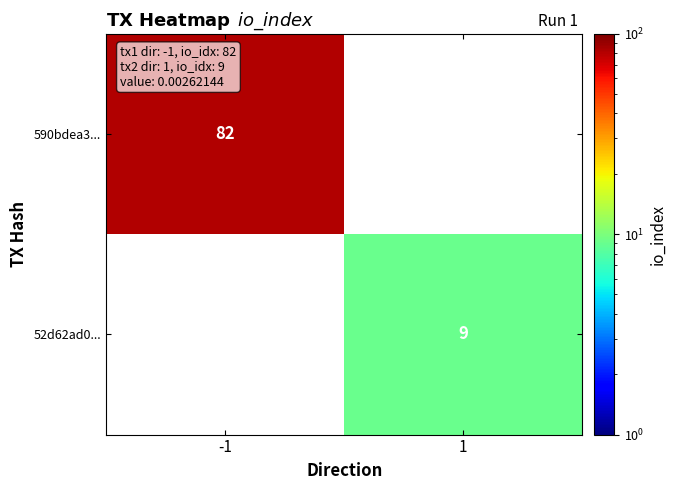

At how many categories does at least one series exceed 66?

1